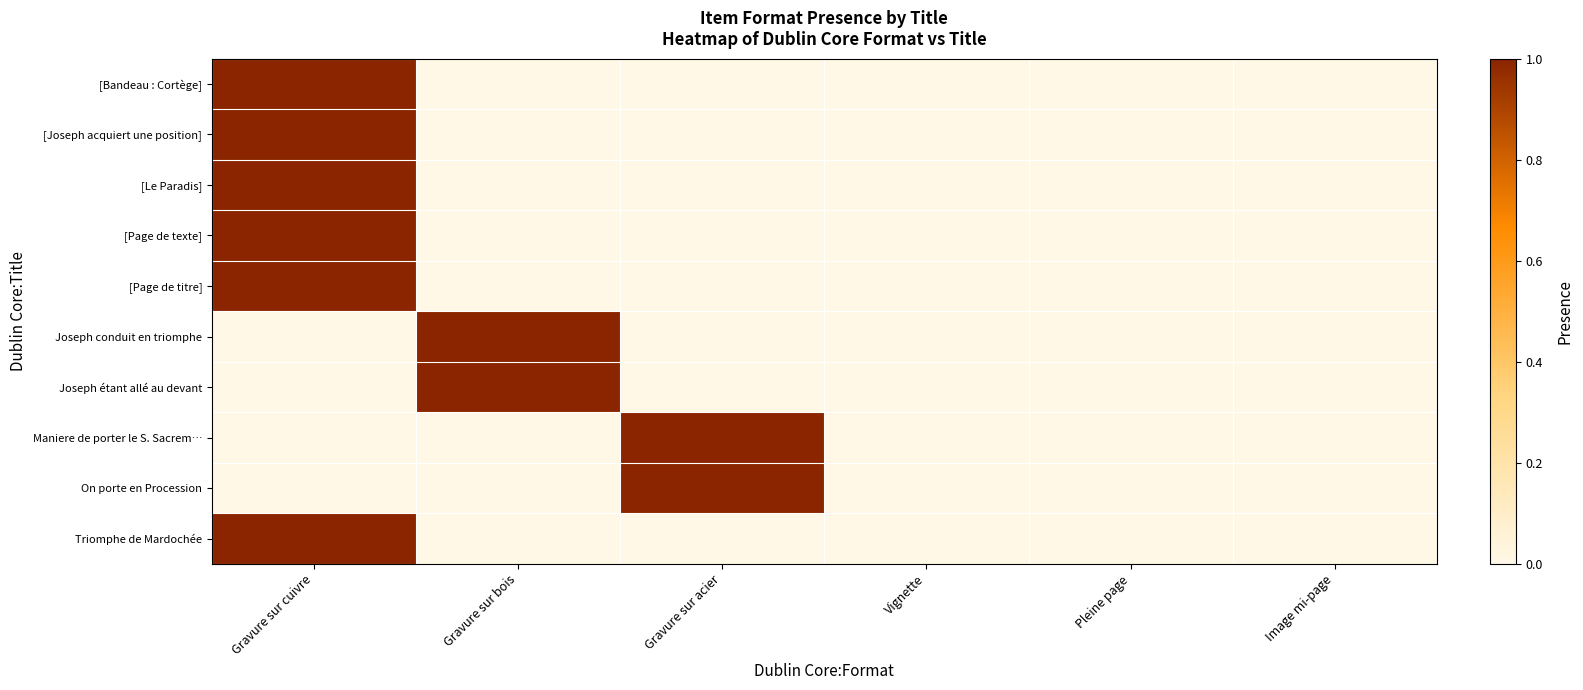

Rank the series by their maximum value, from highest to lowest.

[Bandeau : Cortège], [Joseph acquiert une position], [Le Paradis], [Page de texte], [Page de titre], Joseph conduit en triomphe, Joseph étant allé au devant, Maniere de porter le S. Sacrem…, On porte en Procession, Triomphe de Mardochée